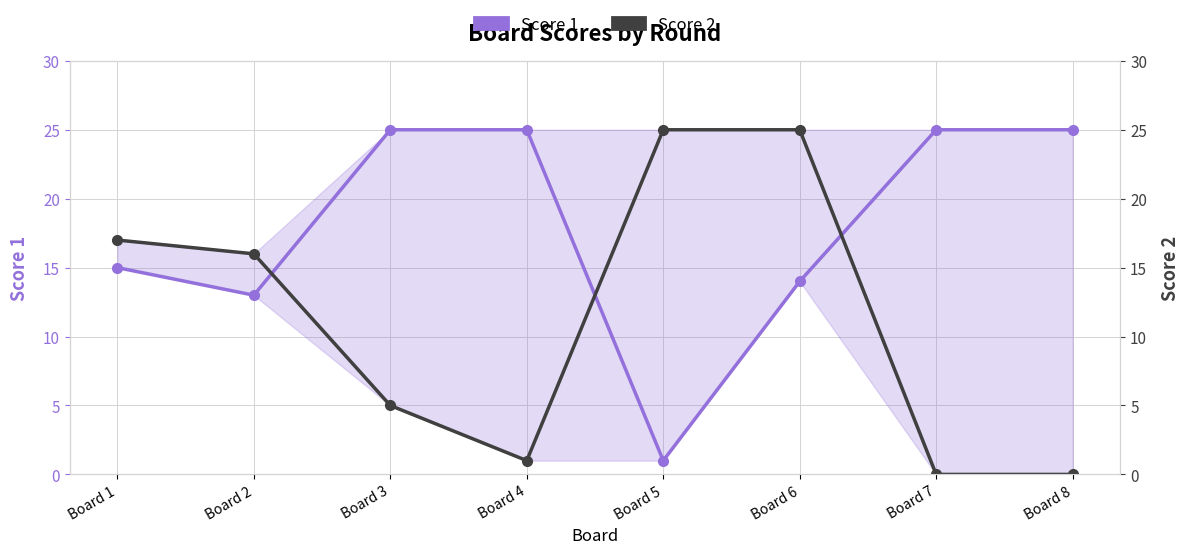

What is the greatest value displayed?

25